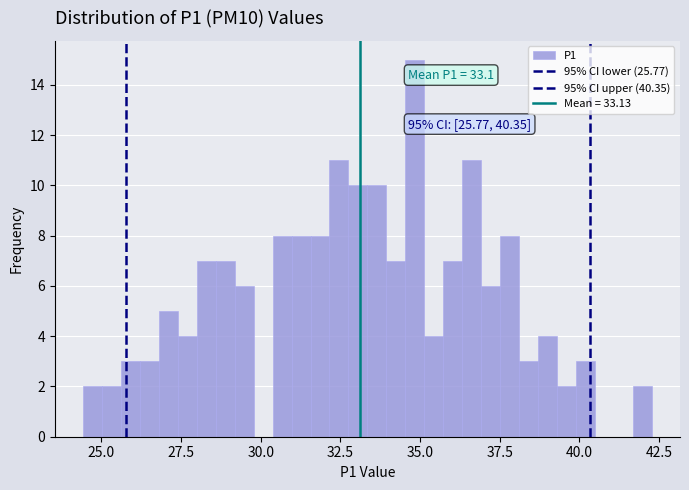

Around what value on the x-axis is the tallest bar? Give the approximate position of its centre, as read against the axis.

35.0